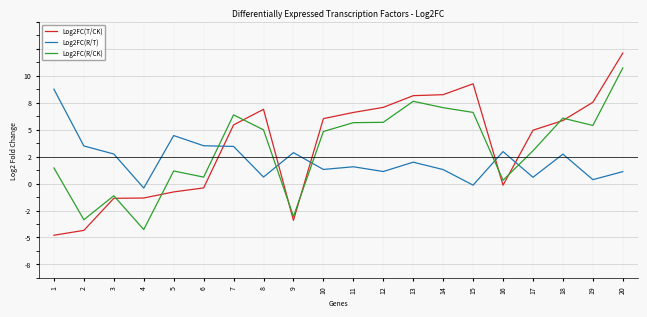

Does the chart display data point markers on the line(s)?

No